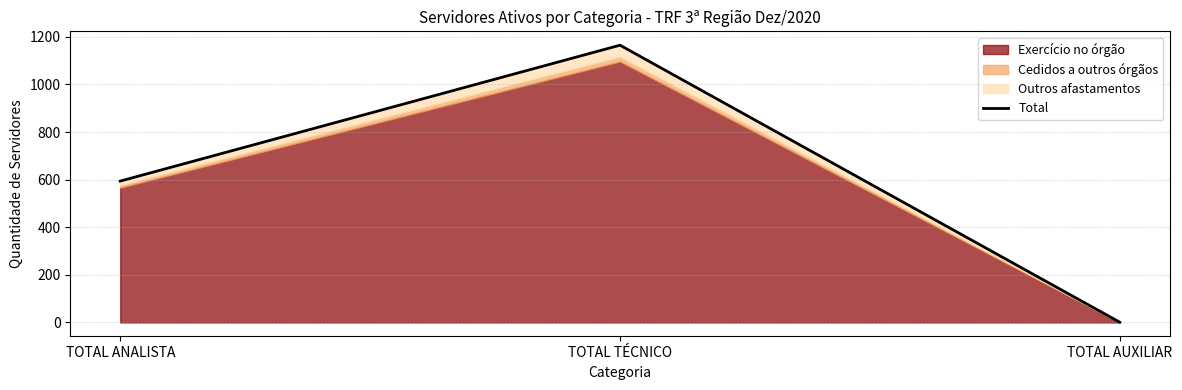

How many lines are shown in the chart?

1